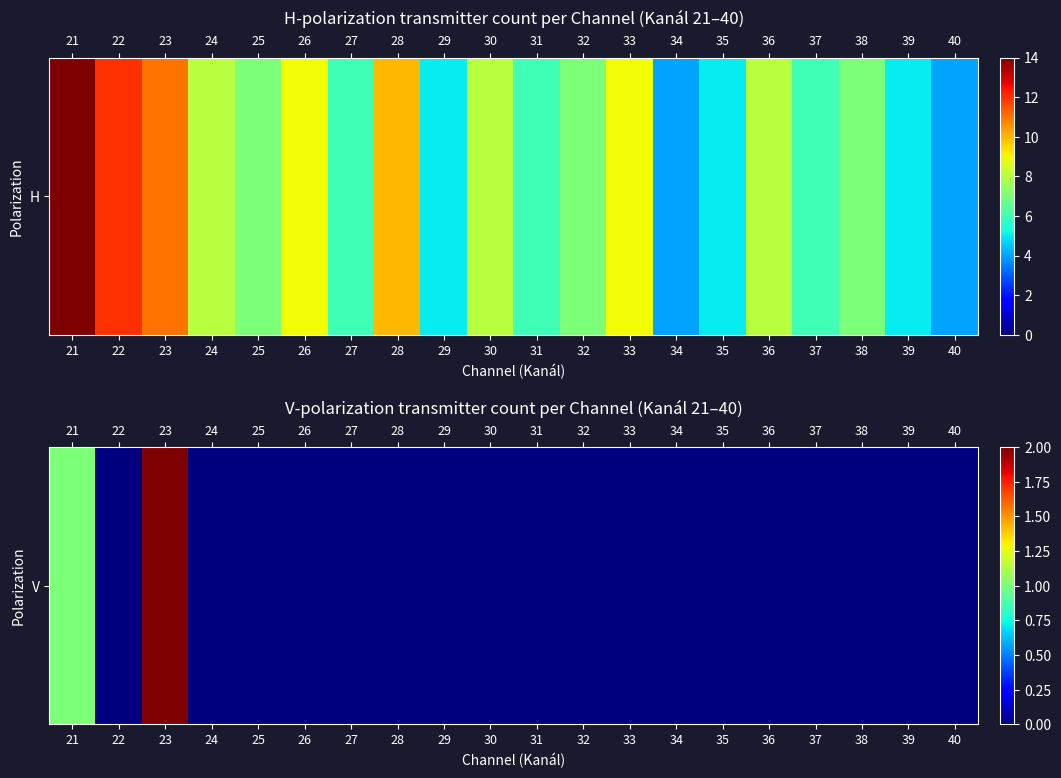

List the labels in order of value, smallest first.

22, 24, 25, 26, 27, 28, 29, 30, 31, 32, 33, 34, 35, 36, 37, 38, 39, 40, 21, 23